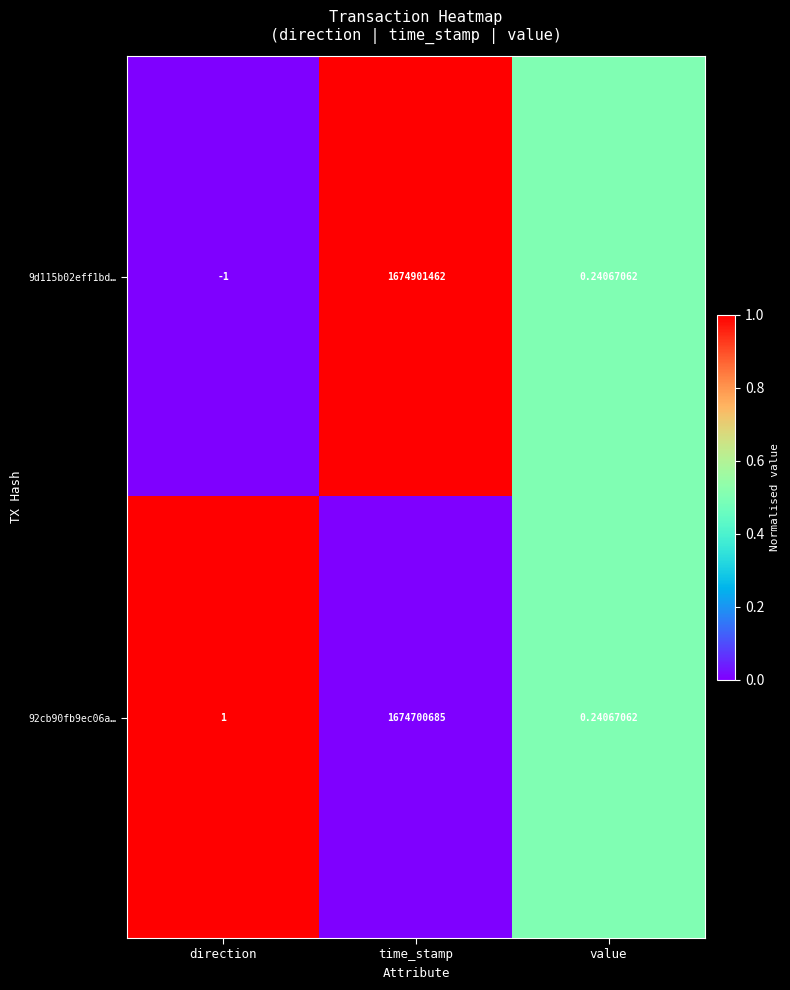

Where is 92cb90fb9ec06a… nearest to the value 837350342?

direction